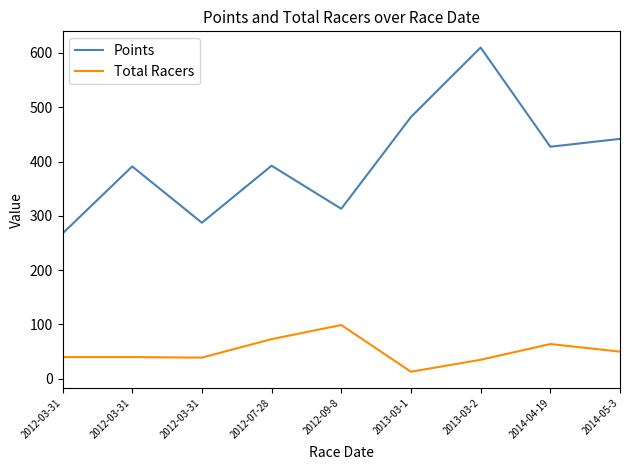

Reading left to right, what are all the values shown in this chart?

Points: 267.5	391.0	287.4	392.4	313.0	482.0	609.9	427.3	441.7
Total Racers: 40.0	40.0	39.0	73.0	99.0	13.0	35.0	64.0	50.0